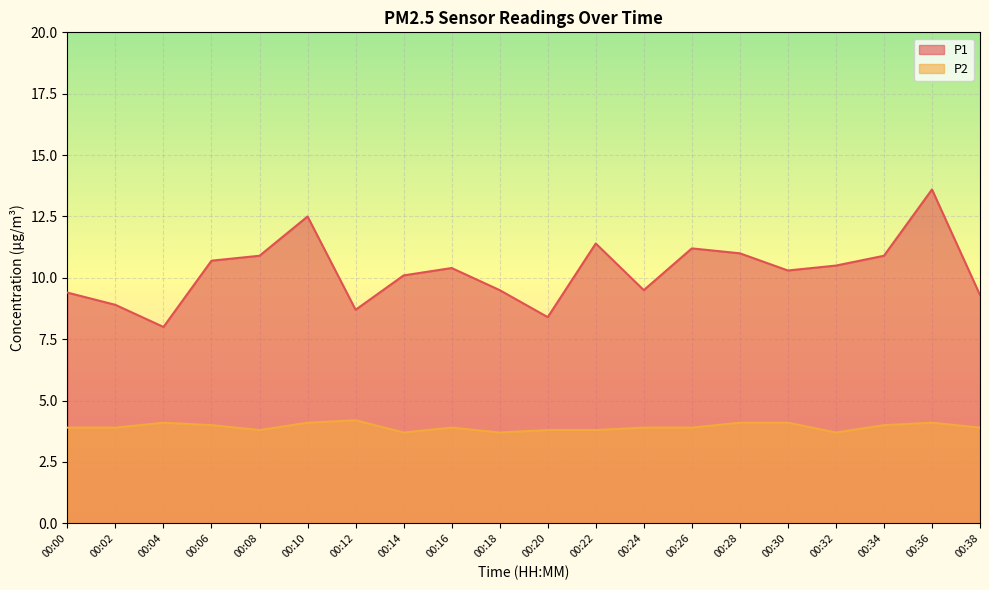

At how many categories does at least one series exceed 12?

2